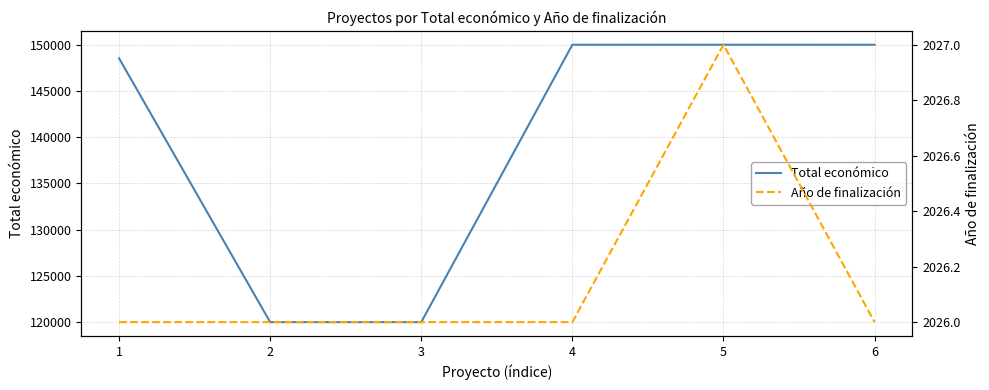

True or false: Año de finalización and Total económico intersect in this chart.

False